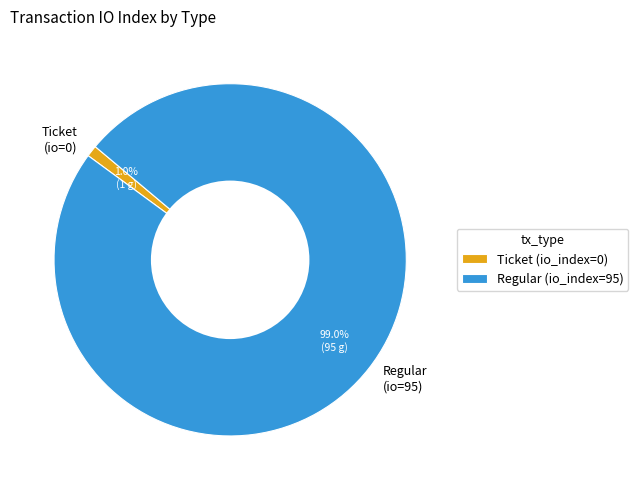

What percentage do Ticket (io_index=0) and Regular (io_index=95) together represent?

100.0%